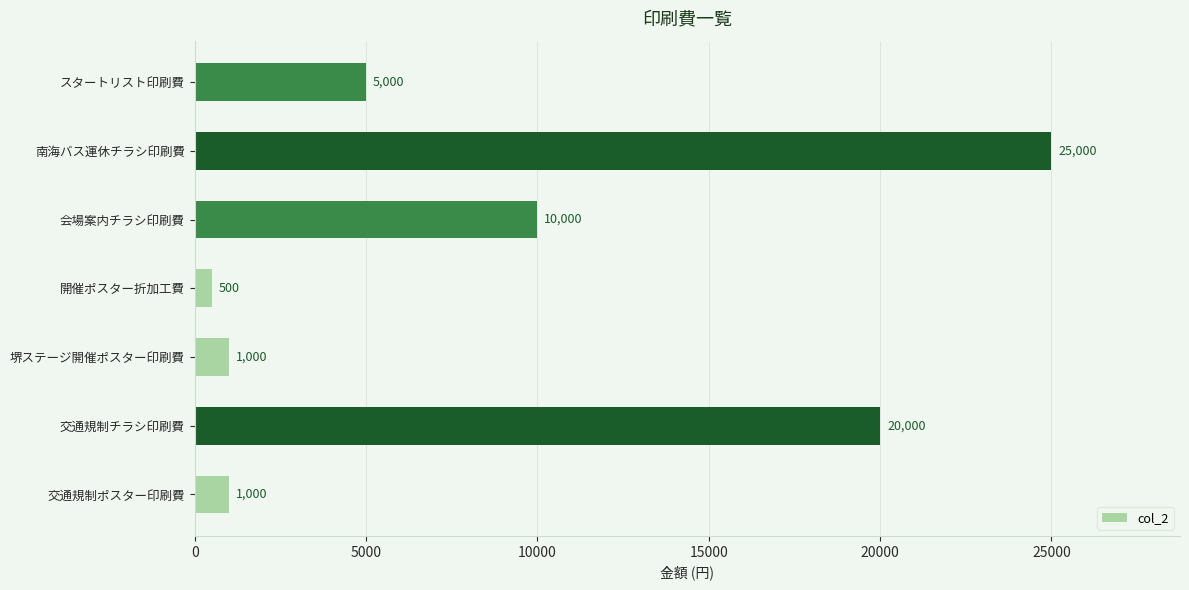

What is the sum of all values?

62500